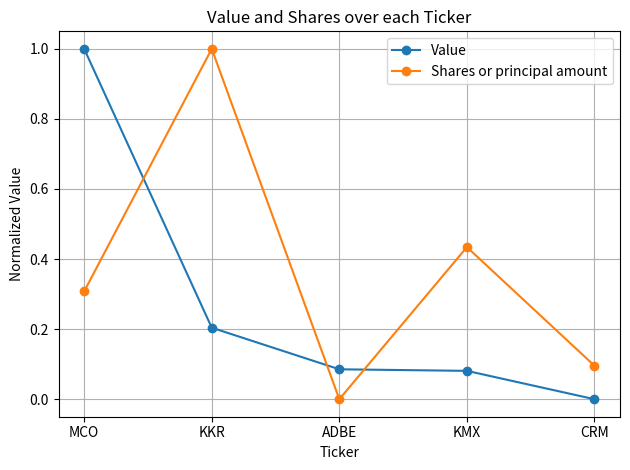

At ADBE, list the series in order from largest to smallest.

Value, Shares or principal amount